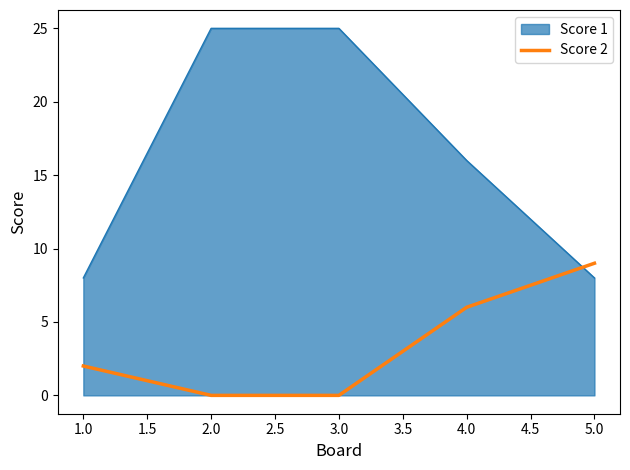

What is the maximum value shown in the chart?

25